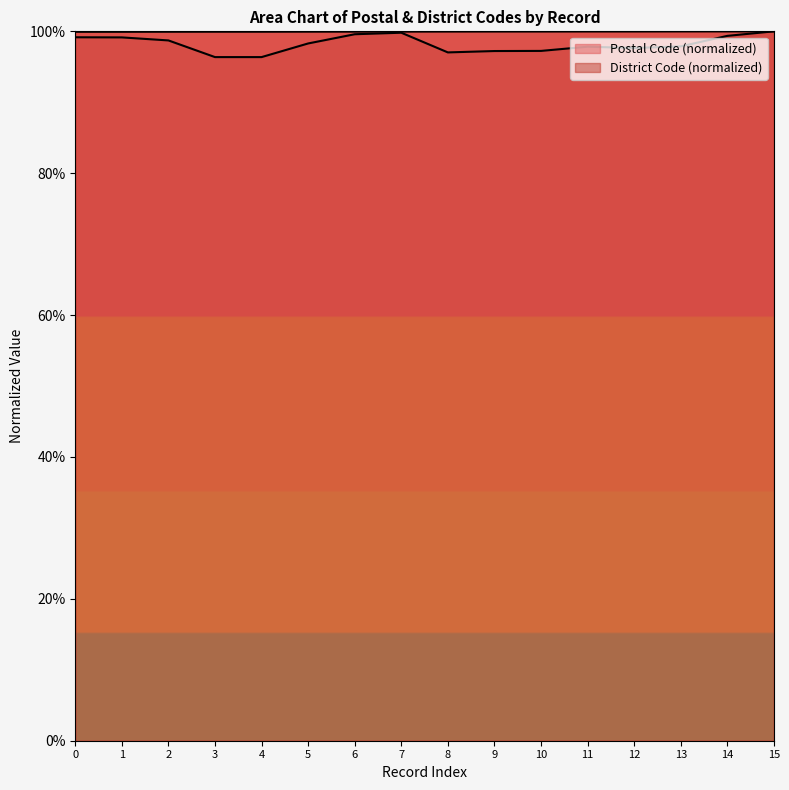

Rank the series by their maximum value, from lowest to highest.

ID, Postal Code